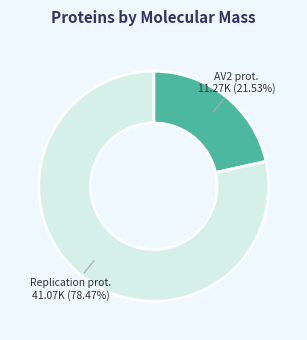

How many segments does this pie chart have?

2